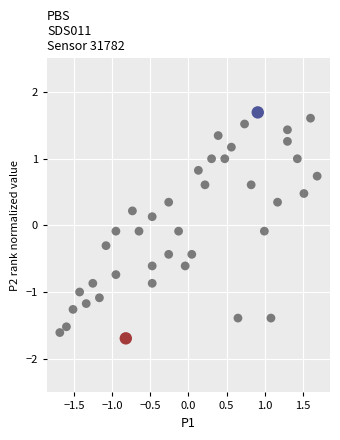

What is the range of Y values (max minus min)?

3.4